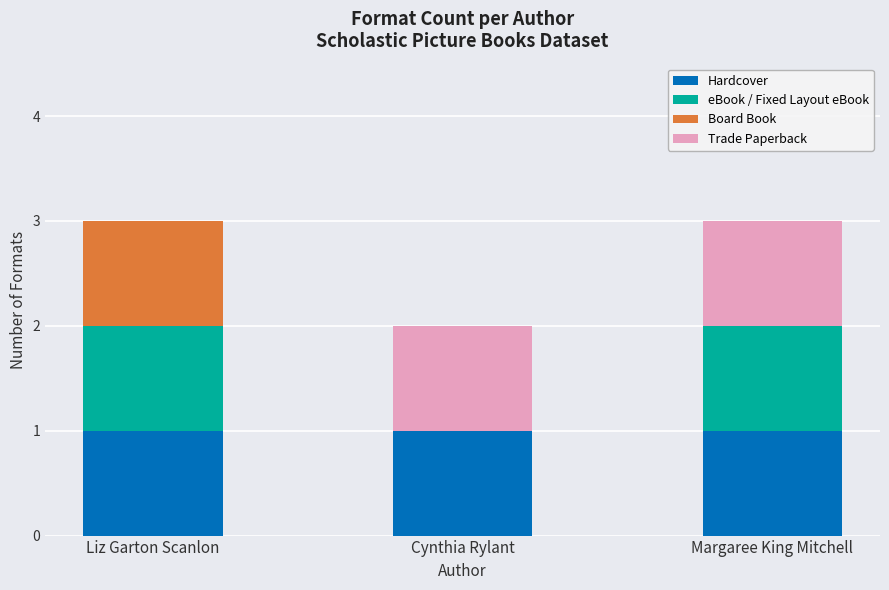

What is the total value across all series at Margaree King Mitchell?

3